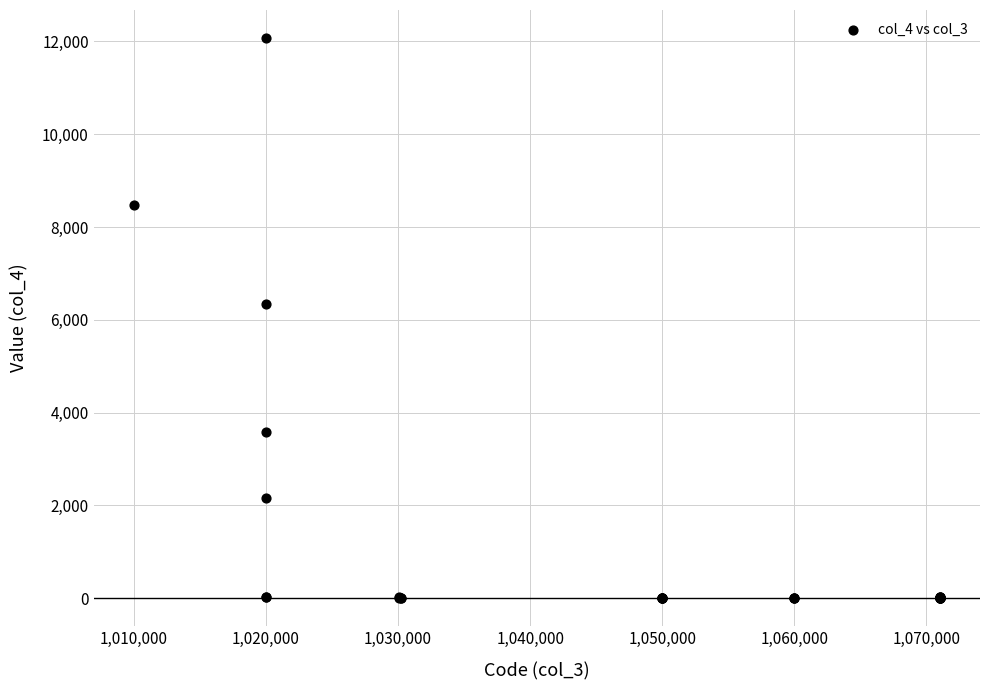

What Y value in the scatter plot is closest to 6037?

6347